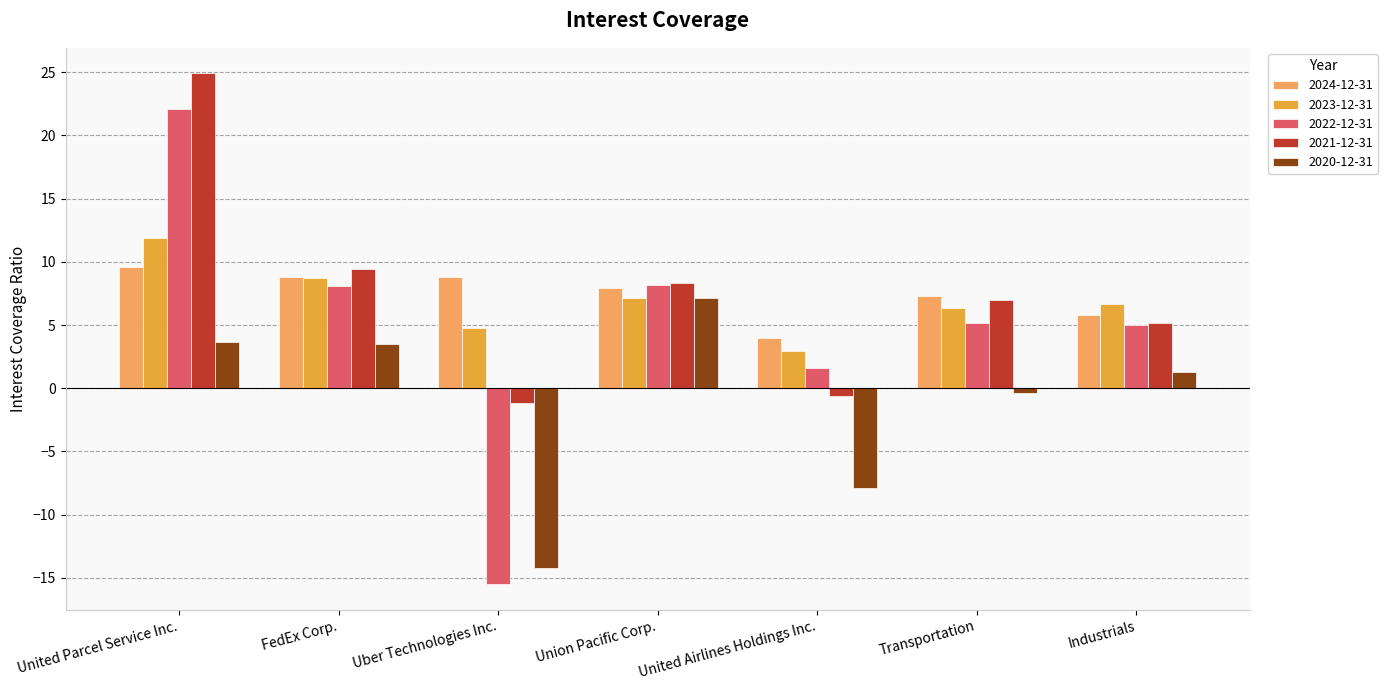

How many bars are there in total?

35